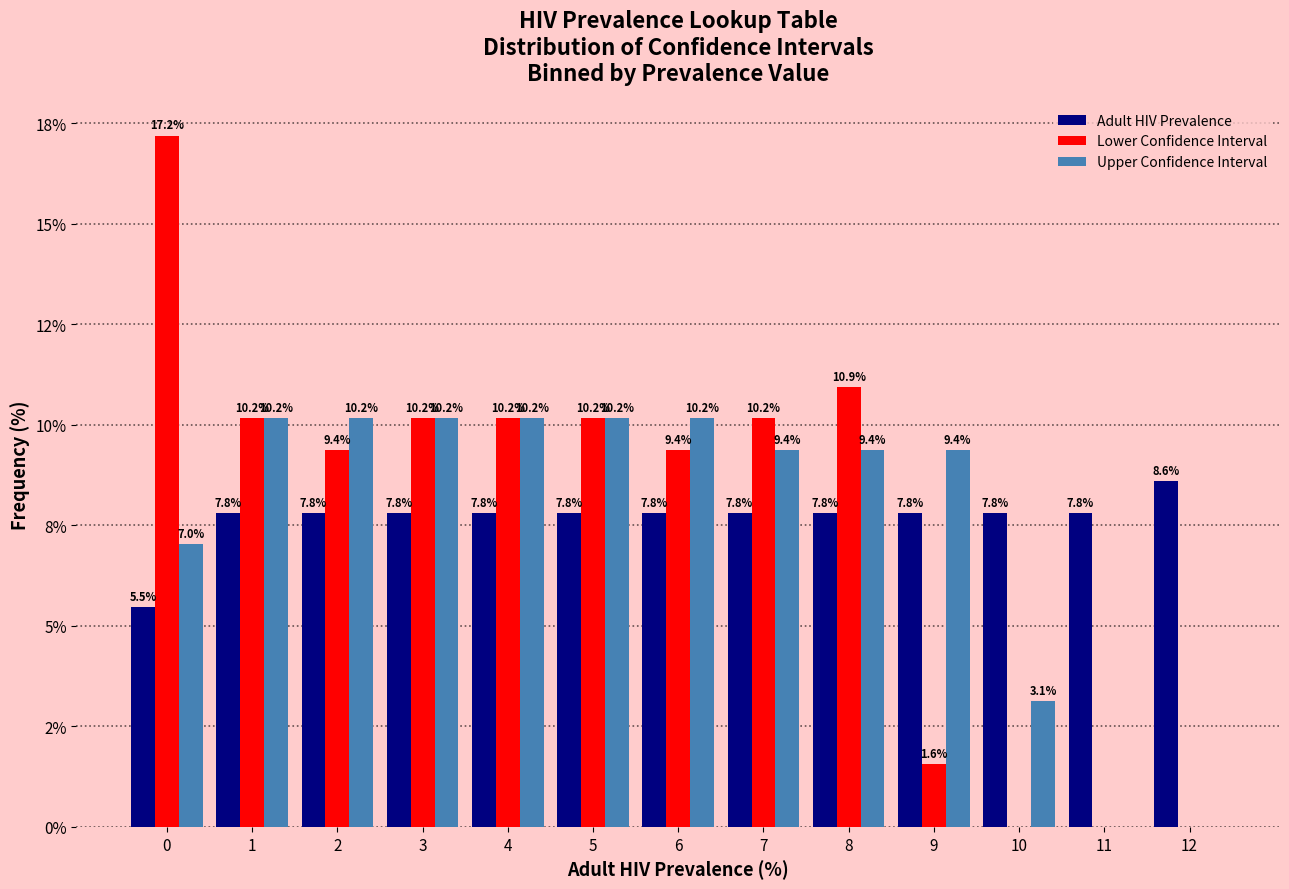

What are all the series names shown in the legend?

Adult HIV Prevalence, Lower Confidence Interval, Upper Confidence Interval